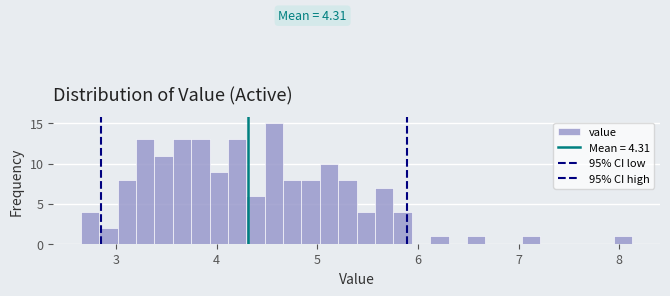

Around what value on the x-axis is the tallest bar? Give the approximate position of its centre, as read against the axis.

4.6